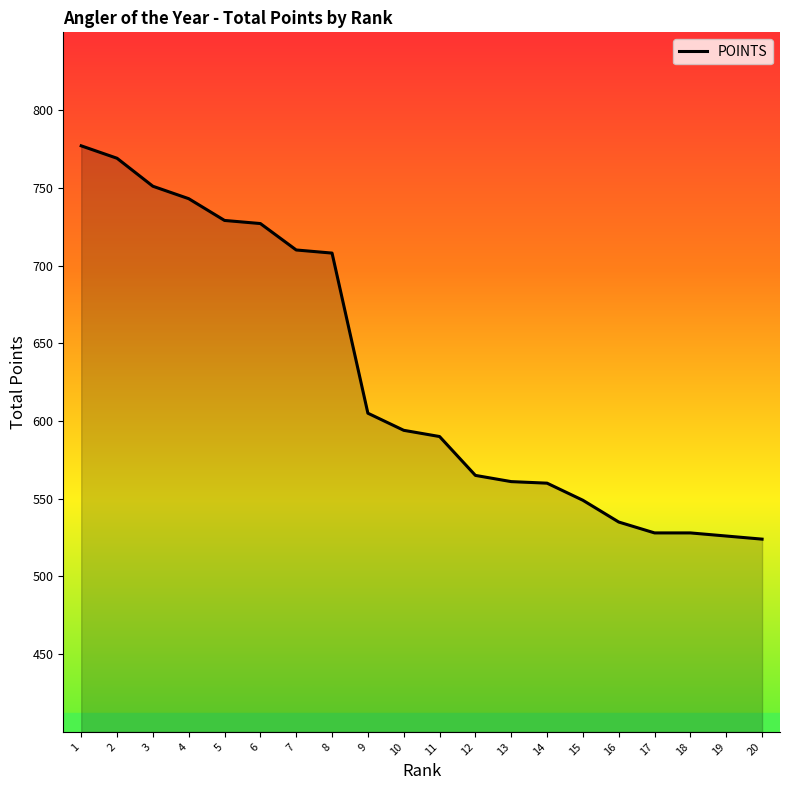

The chart shows a value of 549 at 15. True or false?

True